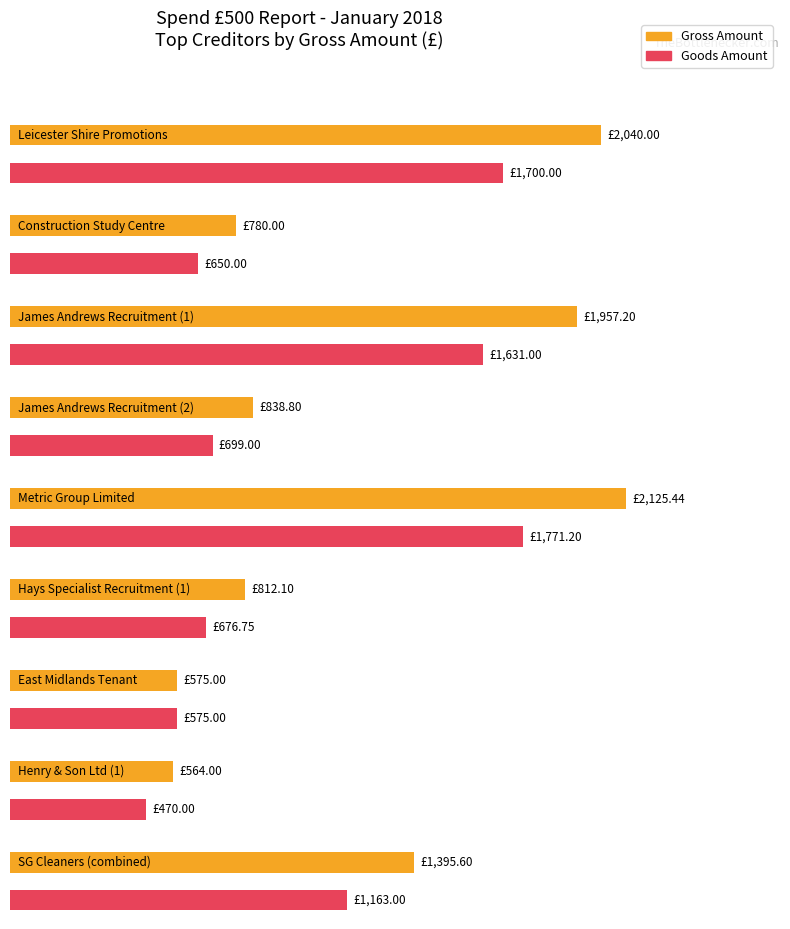

Which series has the widest spread of values?

Gross Amount